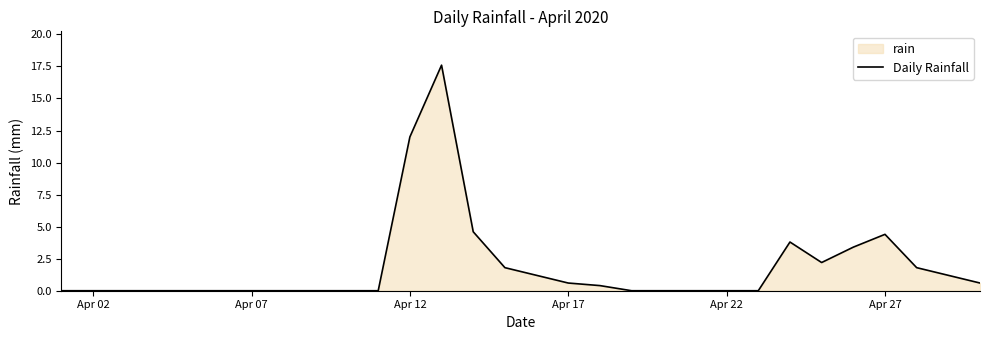

The chart shows a value of 8.8 at Apr 22. True or false?

False